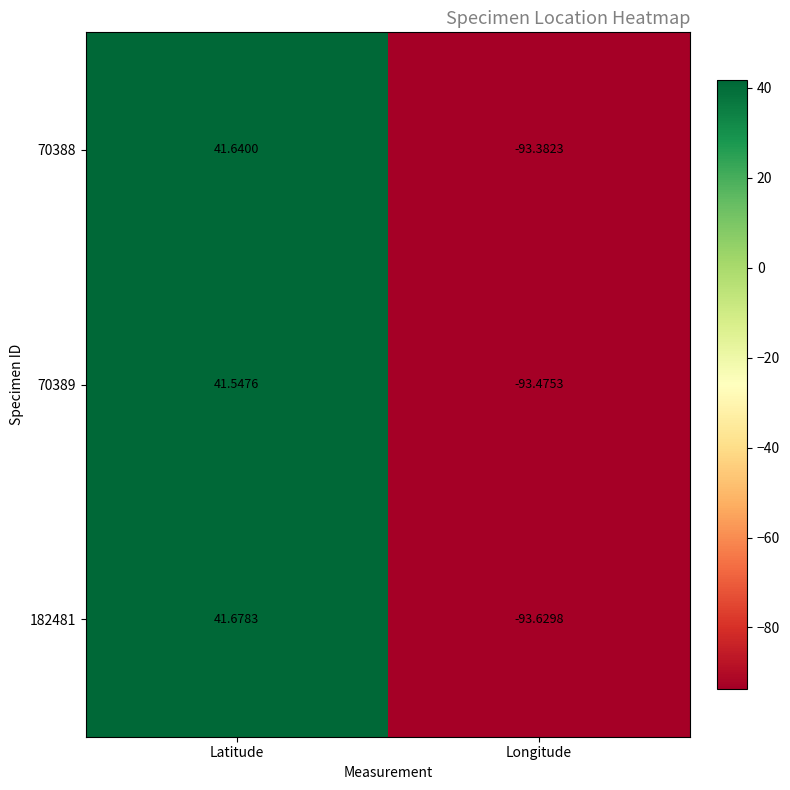

Which category has the highest value in the 70389 series?

Latitude